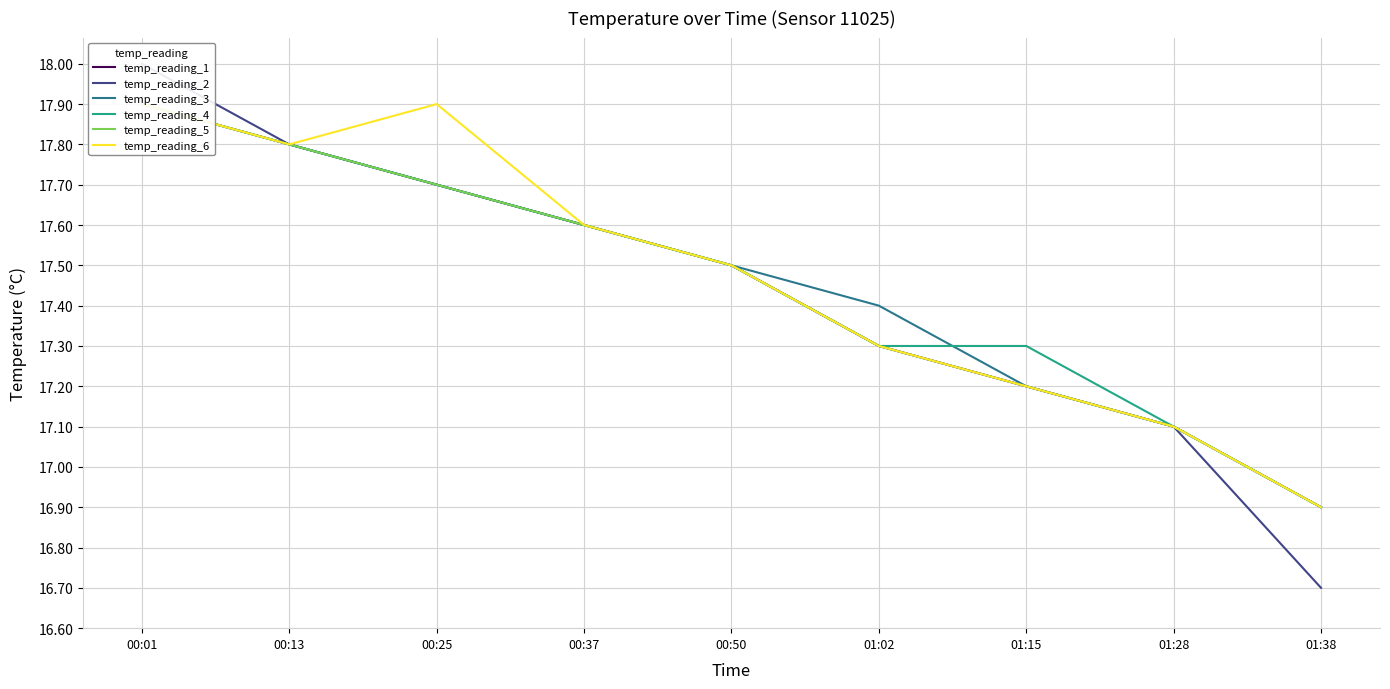

What are all the series names shown in the legend?

temp_reading_1, temp_reading_2, temp_reading_3, temp_reading_4, temp_reading_5, temp_reading_6